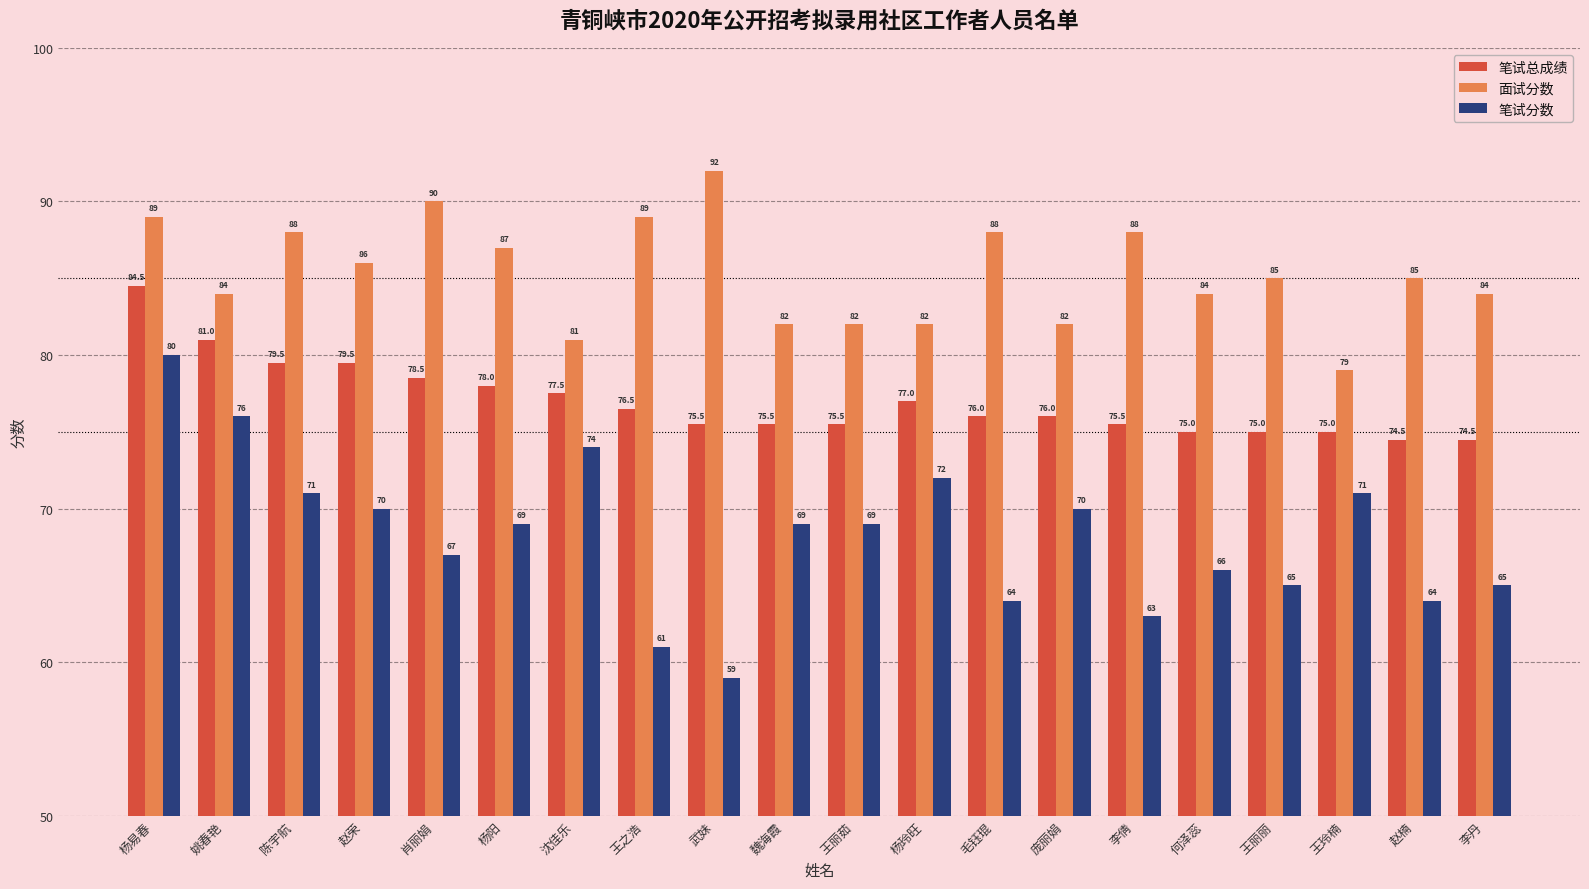

Which series changed the most between 李倩 and 王玲楠?

面试分数